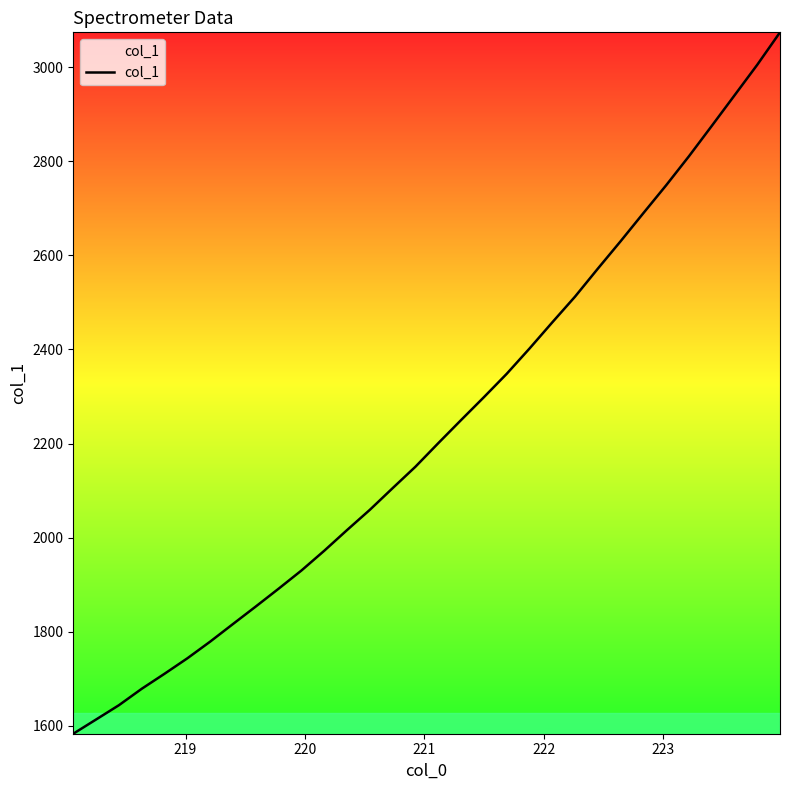

What is the greatest value displayed?

3074.0